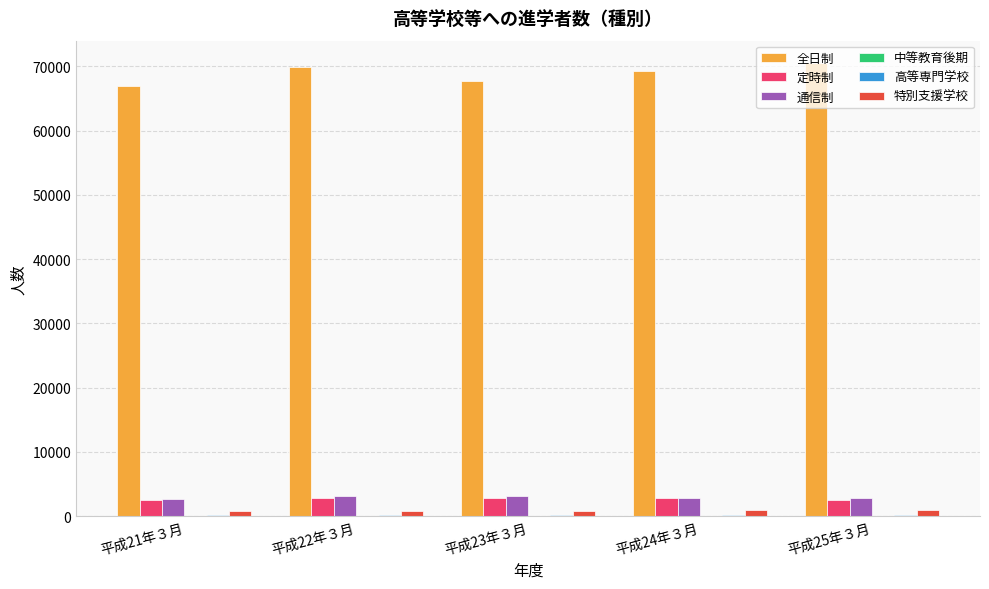

Is the value of 通信制 at 平成25年３月 greater than the value of 全日制 at 平成23年３月?

No